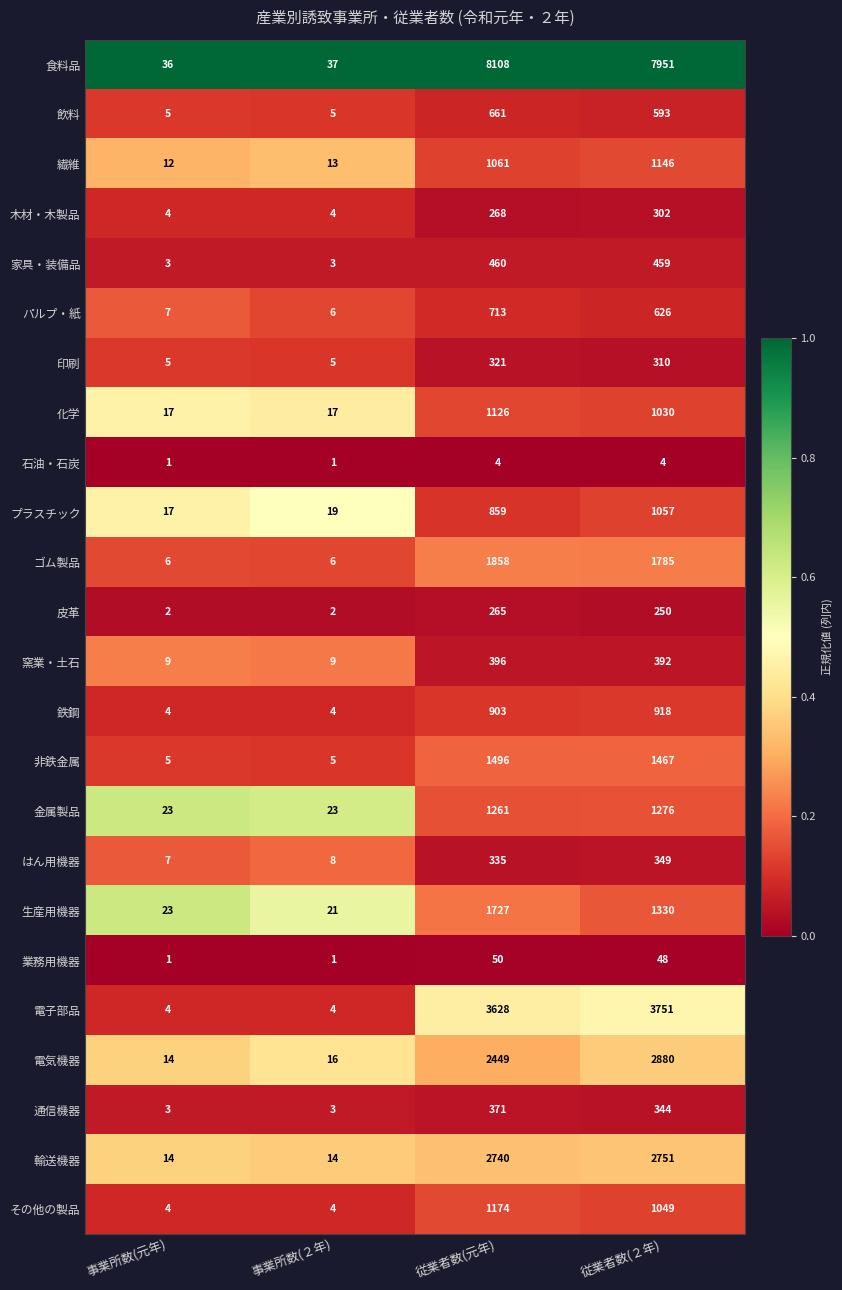

Read the 食料品 value at 事業所数(２年), to the nearest 50.

50